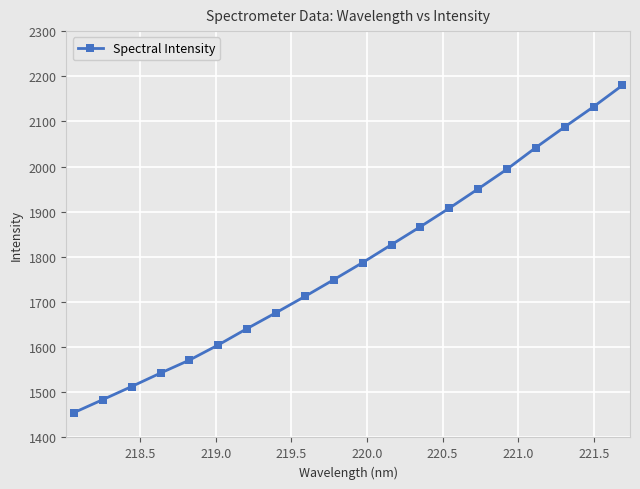

What is the smallest value displayed?

1454.9